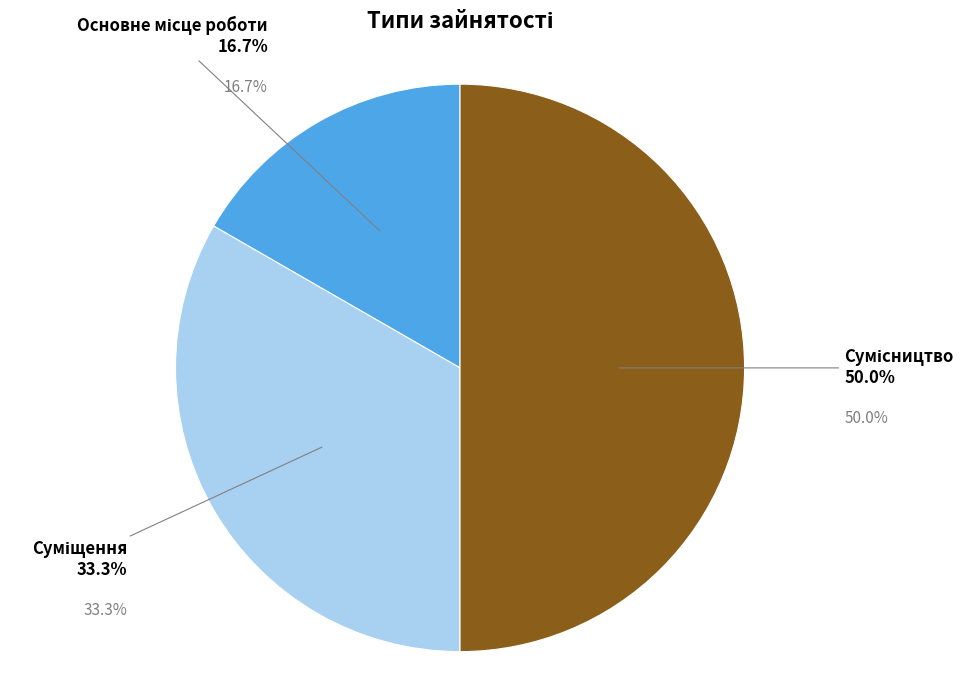

Is it true that Сумісництво is 50% of the pie?

True